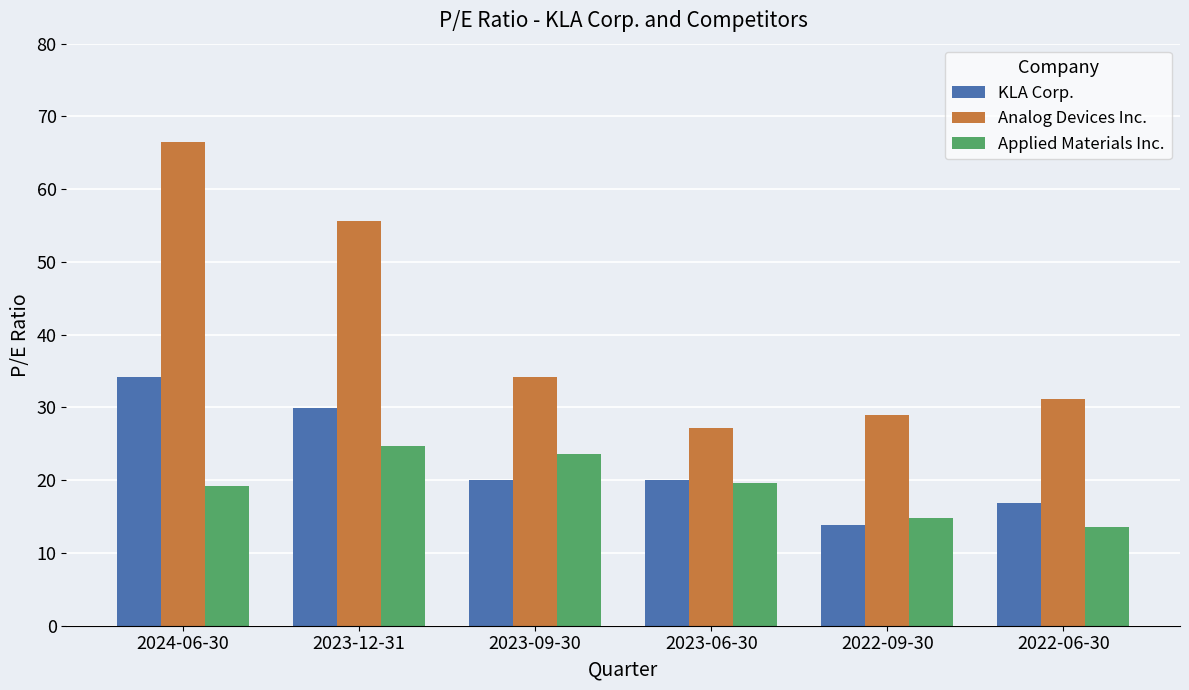

What is the approximate value of KLA Corp. at 2024-06-30?

34.2